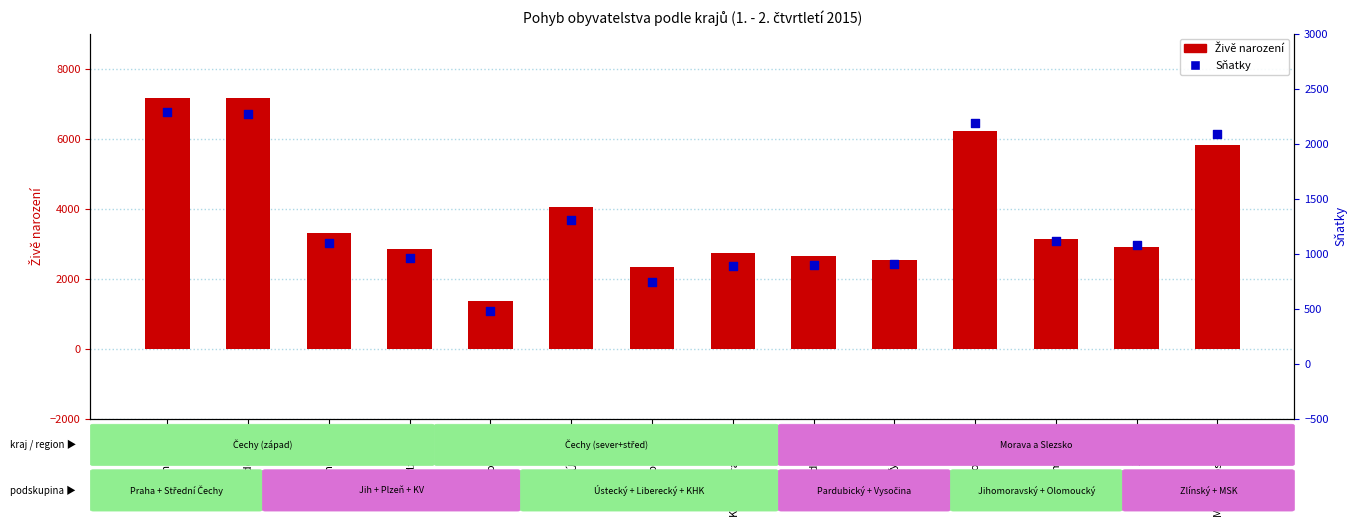

At how many categories does at least one series exceed 2295?

13